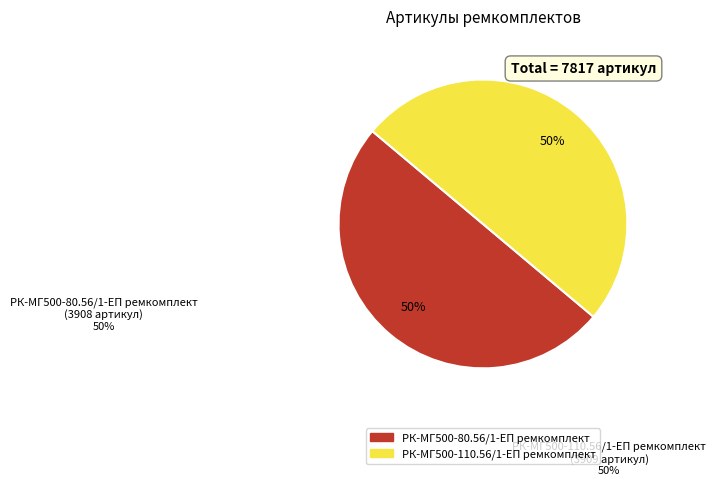

To the nearest percent, what is the average slice percentage?

50%